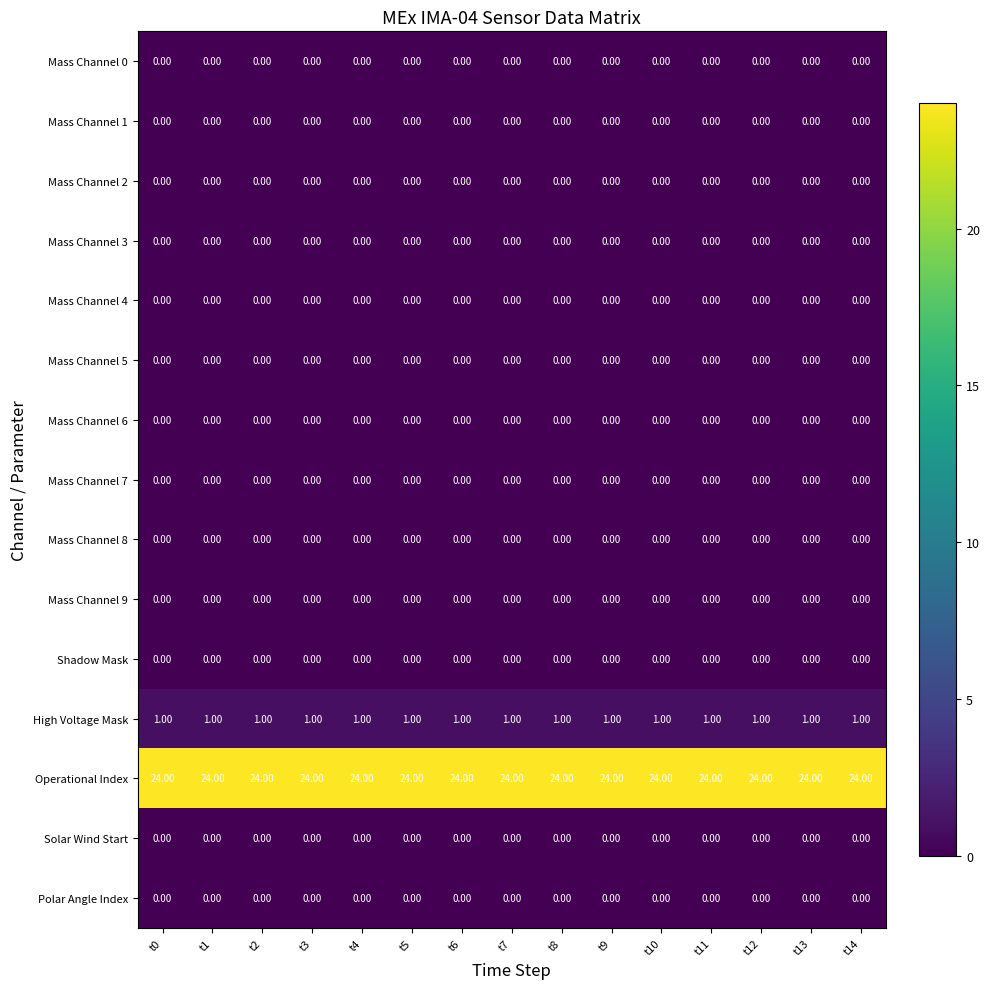

Which series has the largest total across all categories?

Operational Index